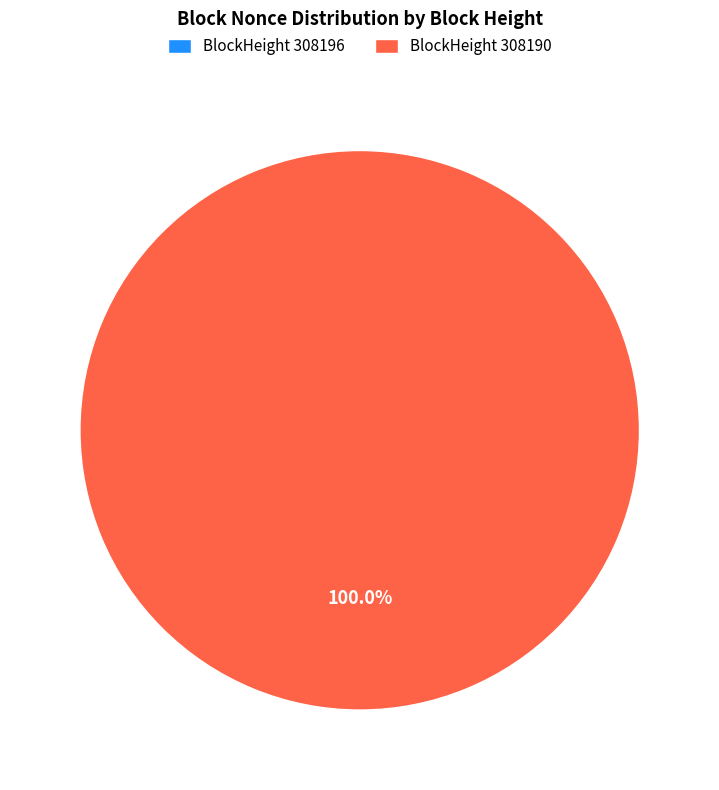

Do 308196 and 308190 together represent more than half of the pie?

Yes